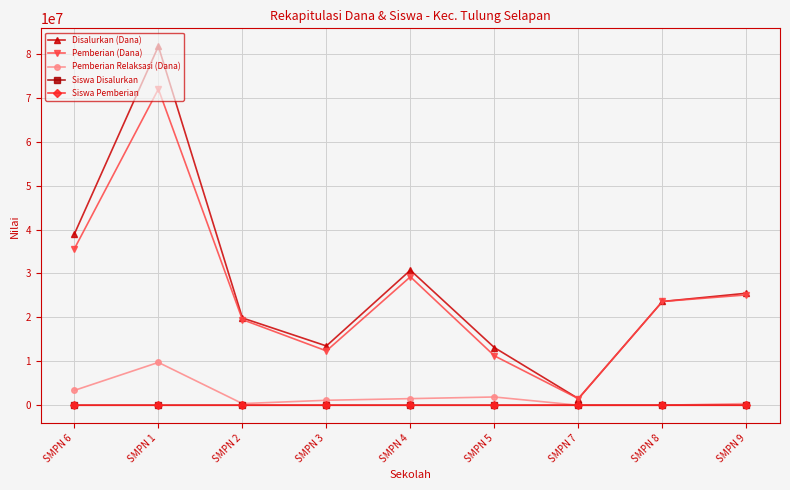

The Pemberian (Dana) series shows 35625000 at SMPN 6. True or false?

True